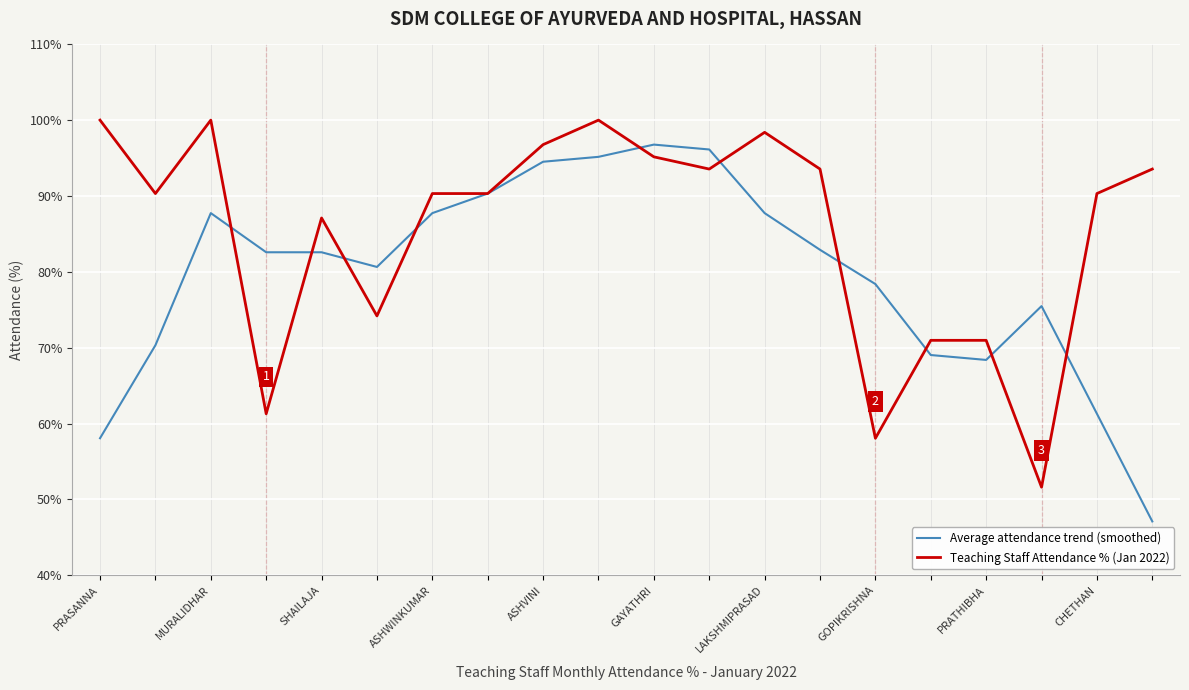

What is the minimum value shown in the chart?

47.1